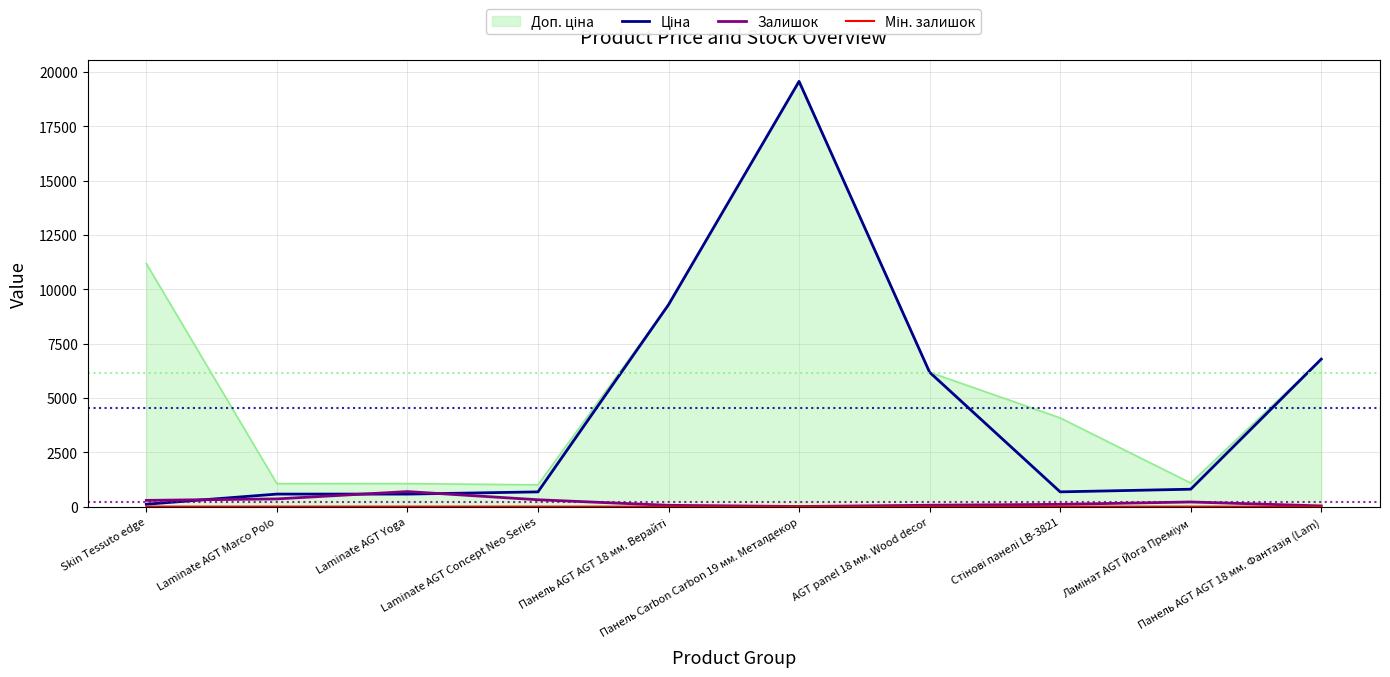

What is the greatest value displayed?

19564.9